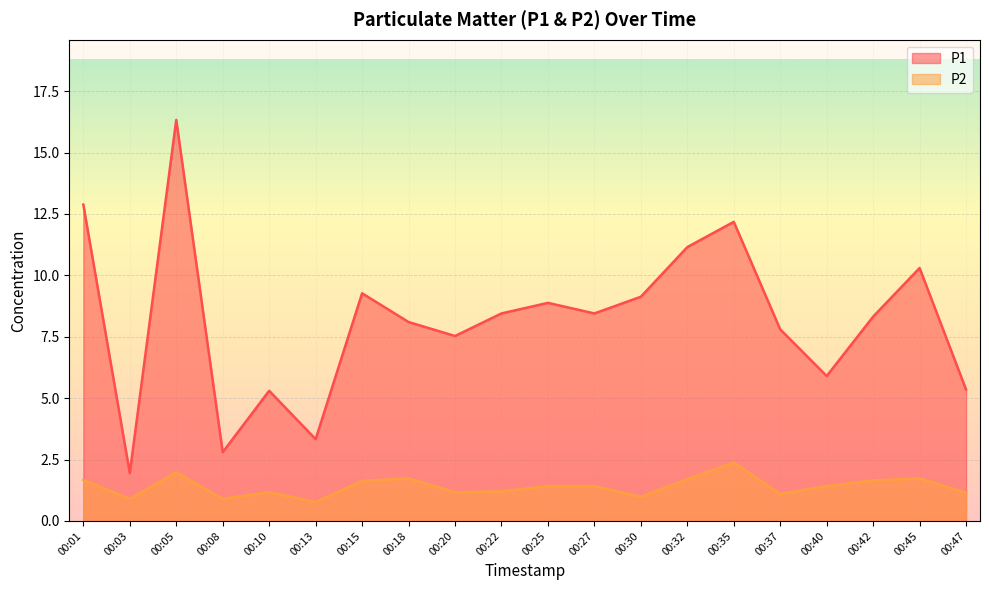

At which category is the sum across all series the highest?

00:05